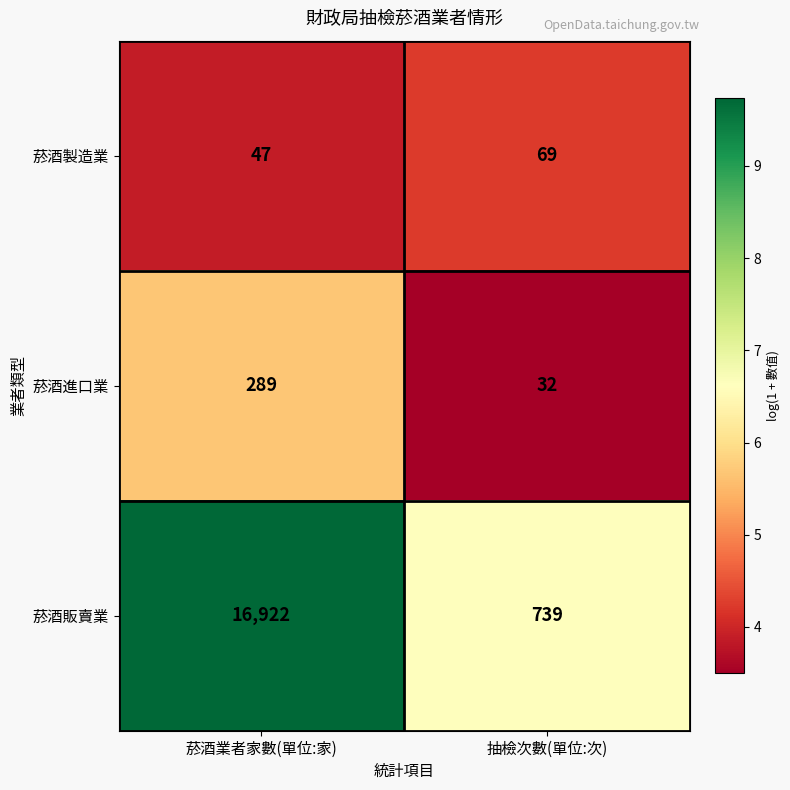

Rank the series at 菸酒業者家數(單位:家) from highest to lowest value.

菸酒販賣業, 菸酒進口業, 菸酒製造業